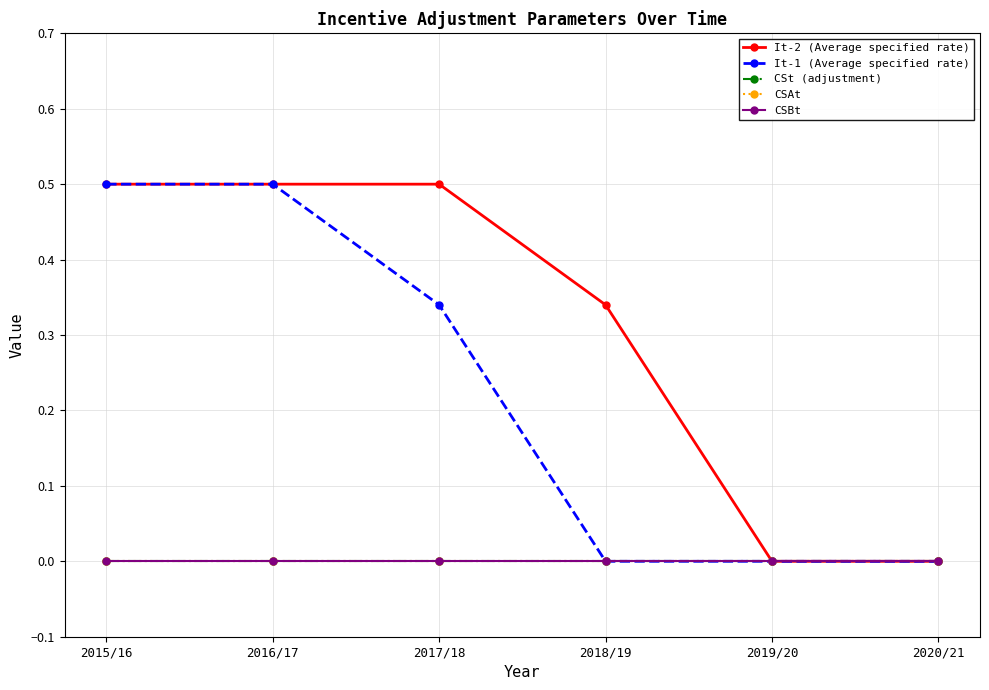

Is this an area chart (filled region under the line)?

No